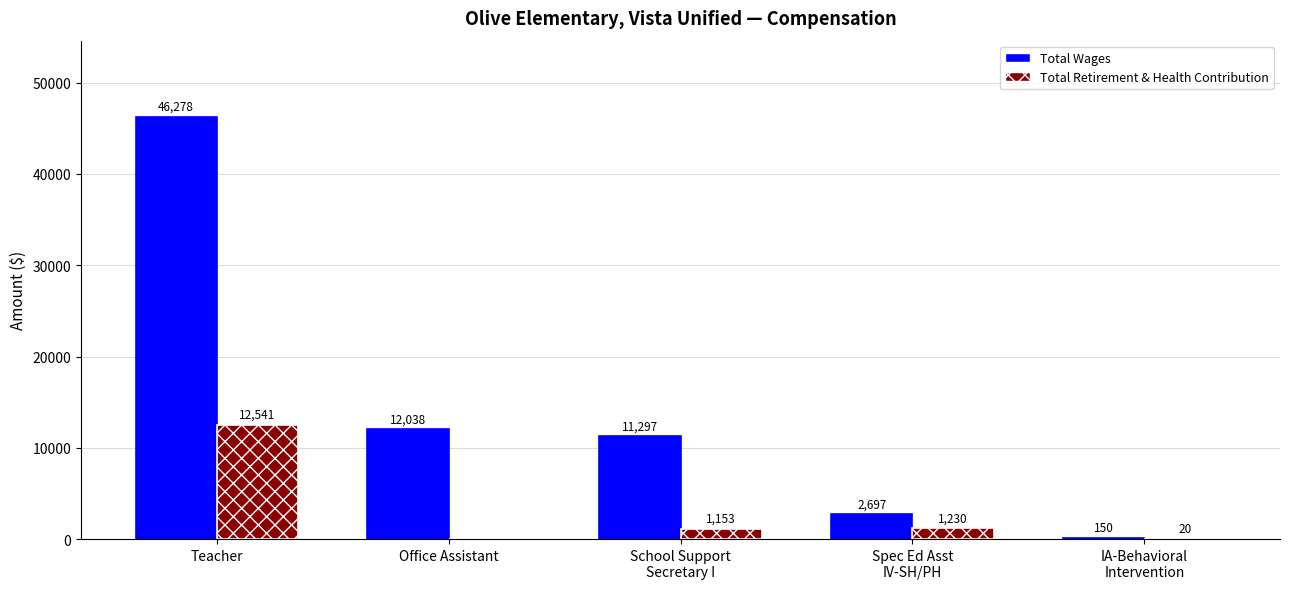

At which label is Total Wages closest to 23214?

Office Assistant